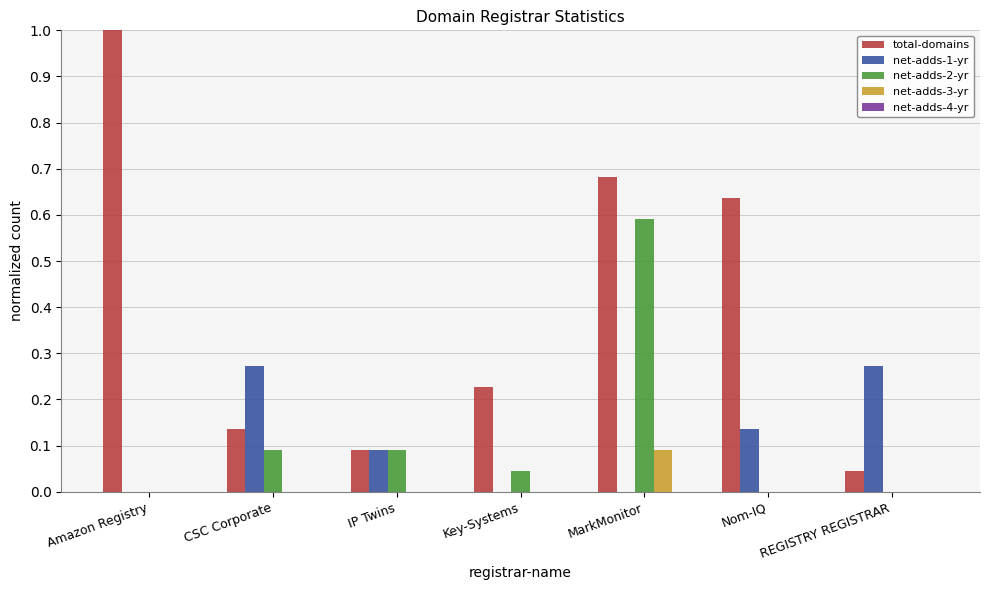

Which category has the highest value in the total-domains series?

Amazon Registry